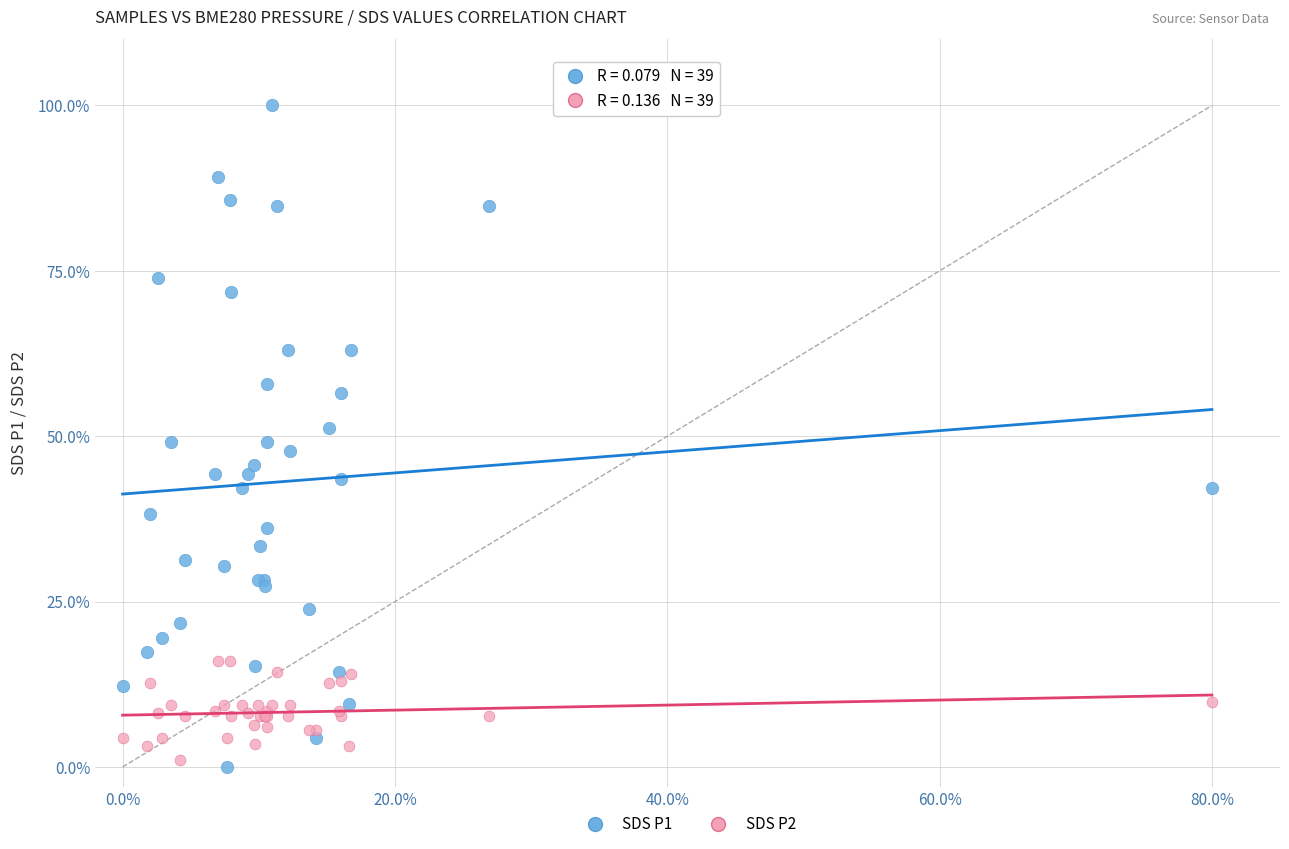

What is the X range (max minus min) for the scatter plot?

80.0